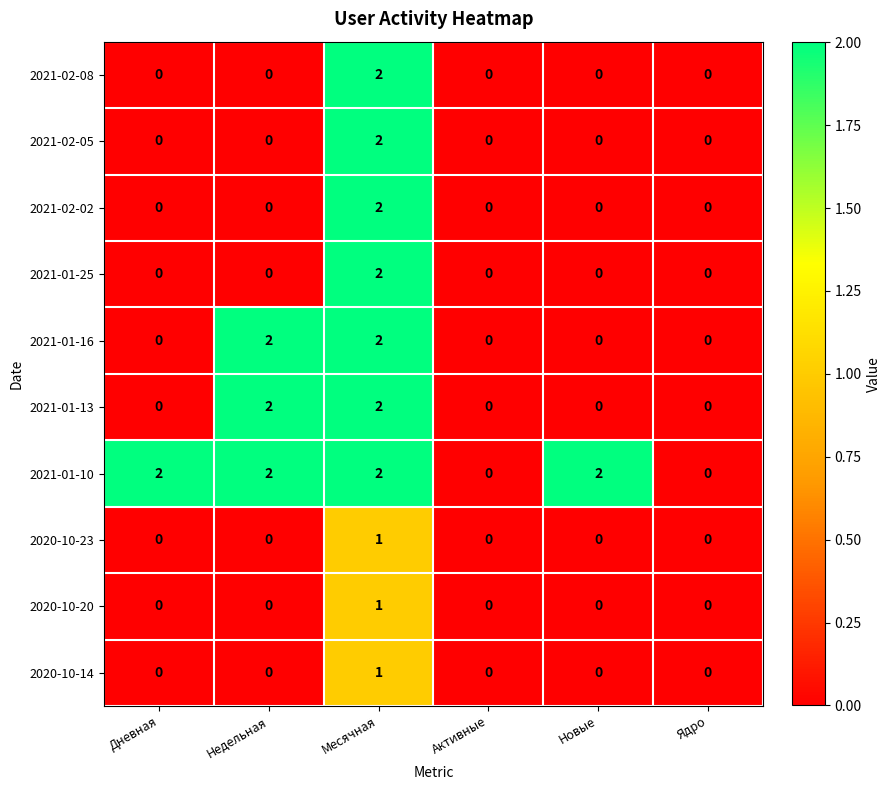

How many 2021-02-08 values are between 0 and 1?

5